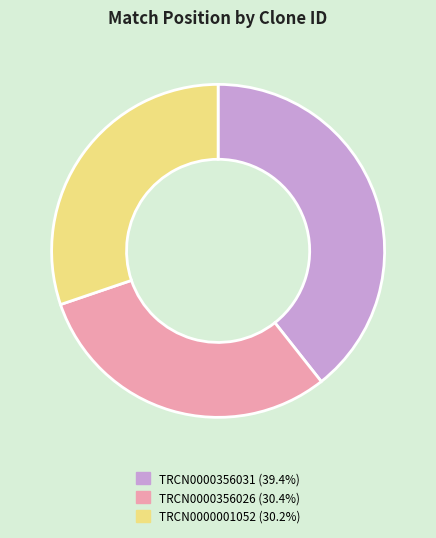

Is the sum of TRCN0000356026 (30.4%) and TRCN0000356031 (39.4%) greater than half?

Yes